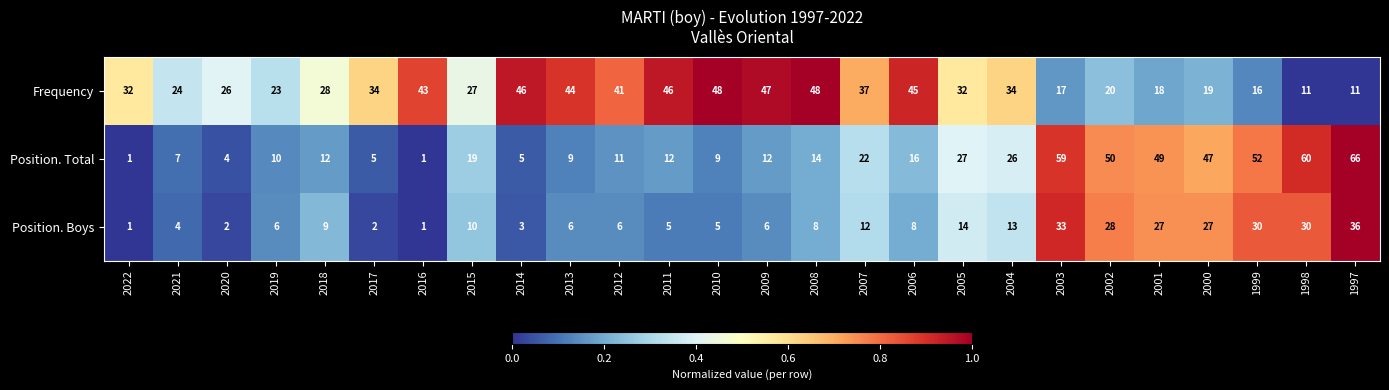

The value of Position. Boys at 2013 is 2. True or false?

False